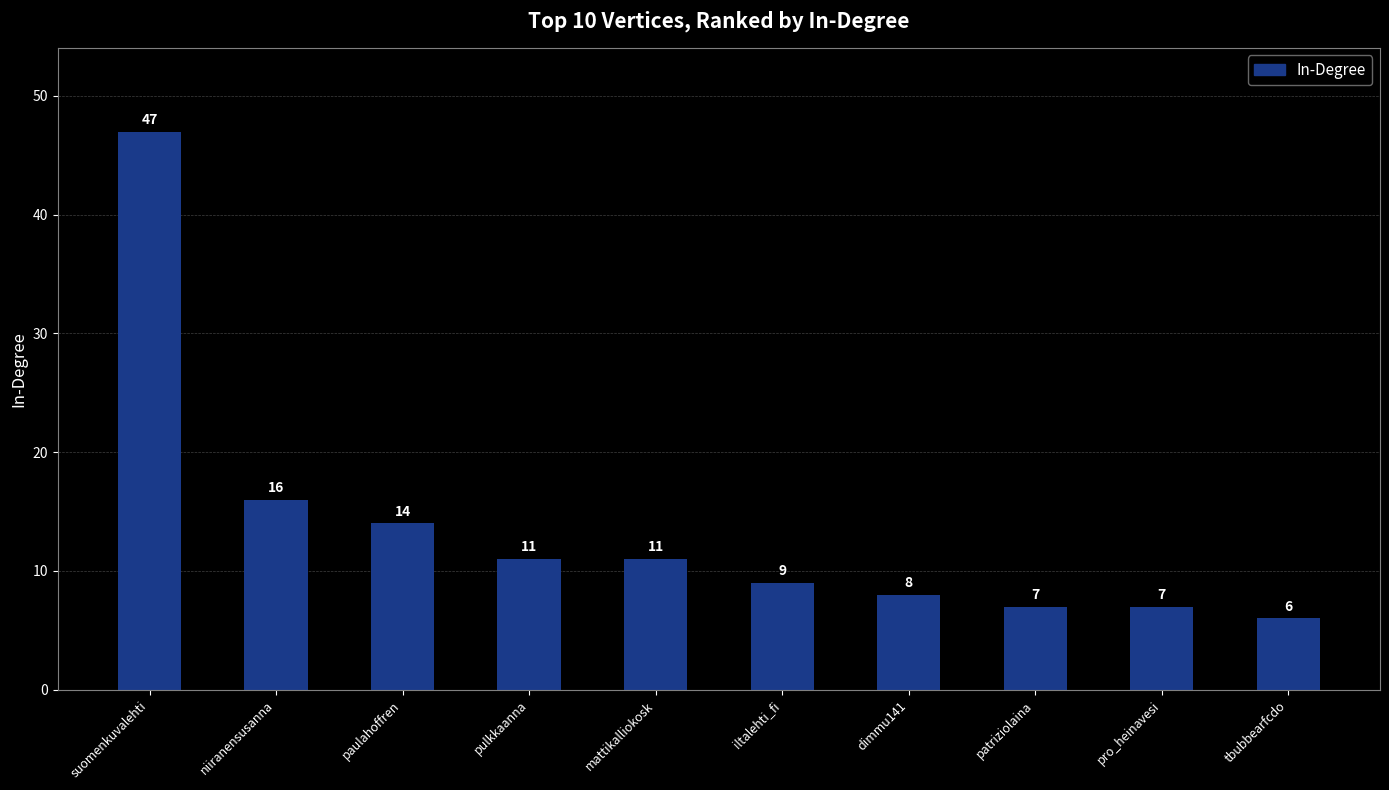

What is the ratio of the value at paulahoffren to the value at tbubbearfcdo?

2.3